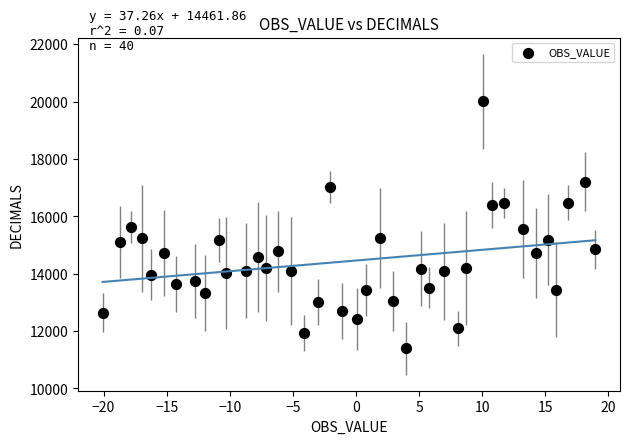

What is the range of Y values (max minus min)?

8614